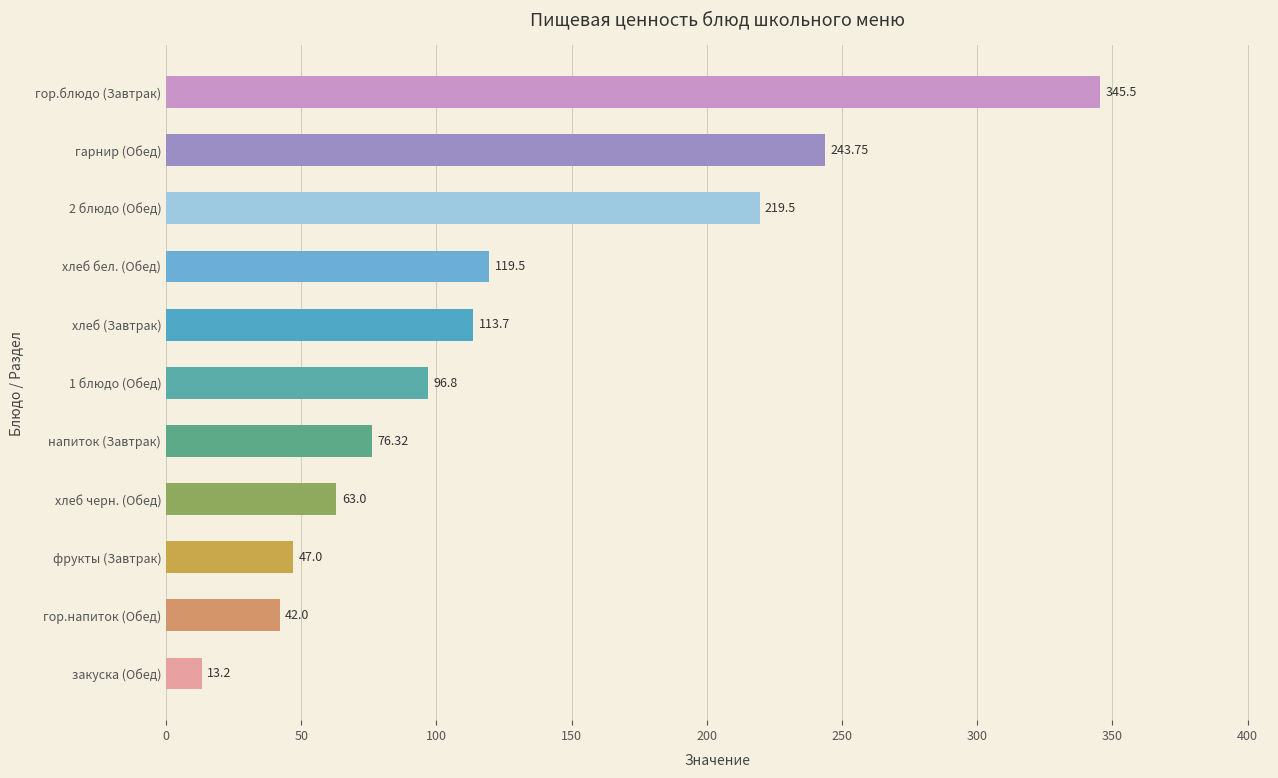

What is the change in value from фрукты (Завтрак) to хлеб бел. (Обед)?

+72.5